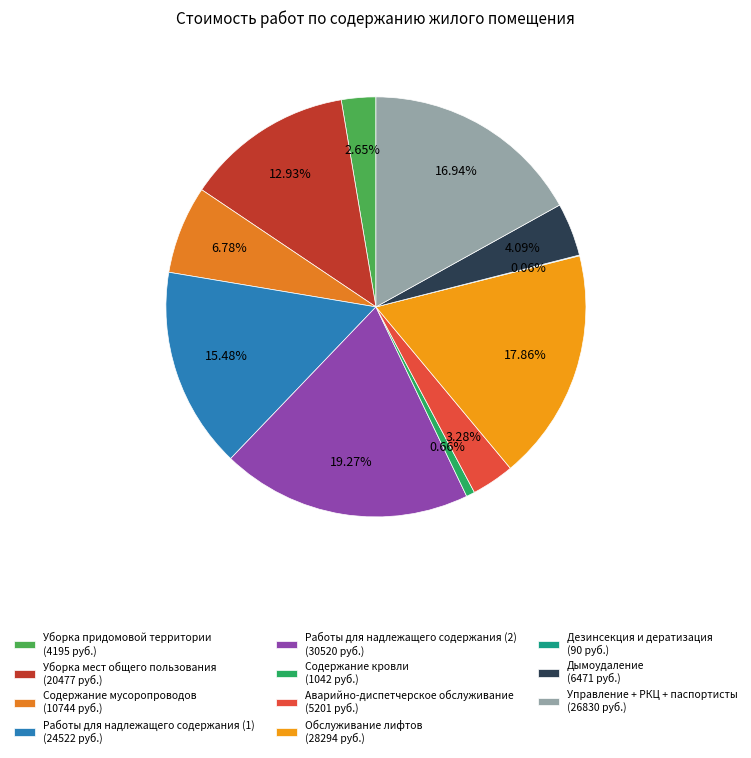

What is the ratio of the value at Аварийно-диспетчерское обслуживание to the value at Работы для надлежащего содержания (2)?

0.2